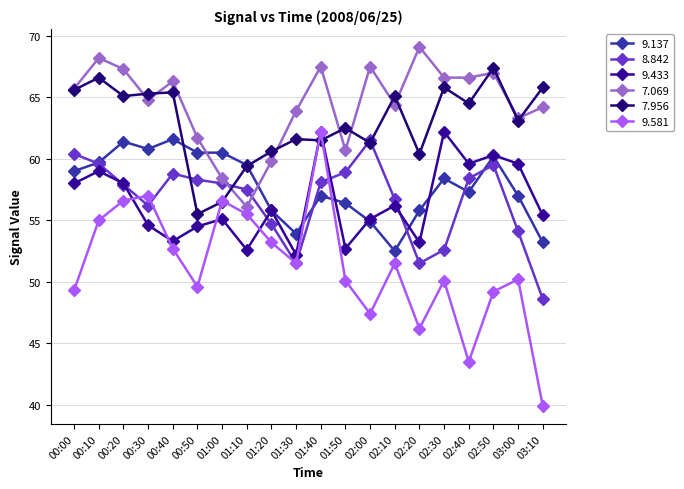

Where is the first local minimum for 8.842?

00:30